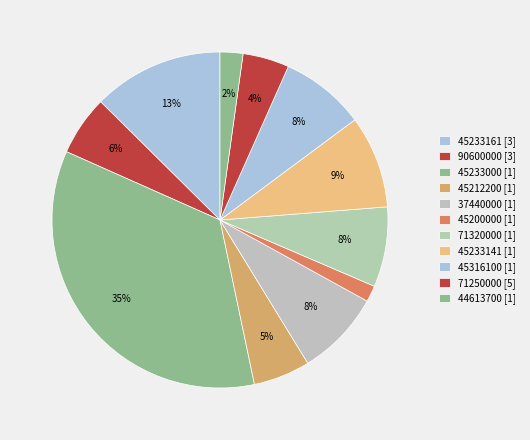

Count the number of slices in the pie.

11